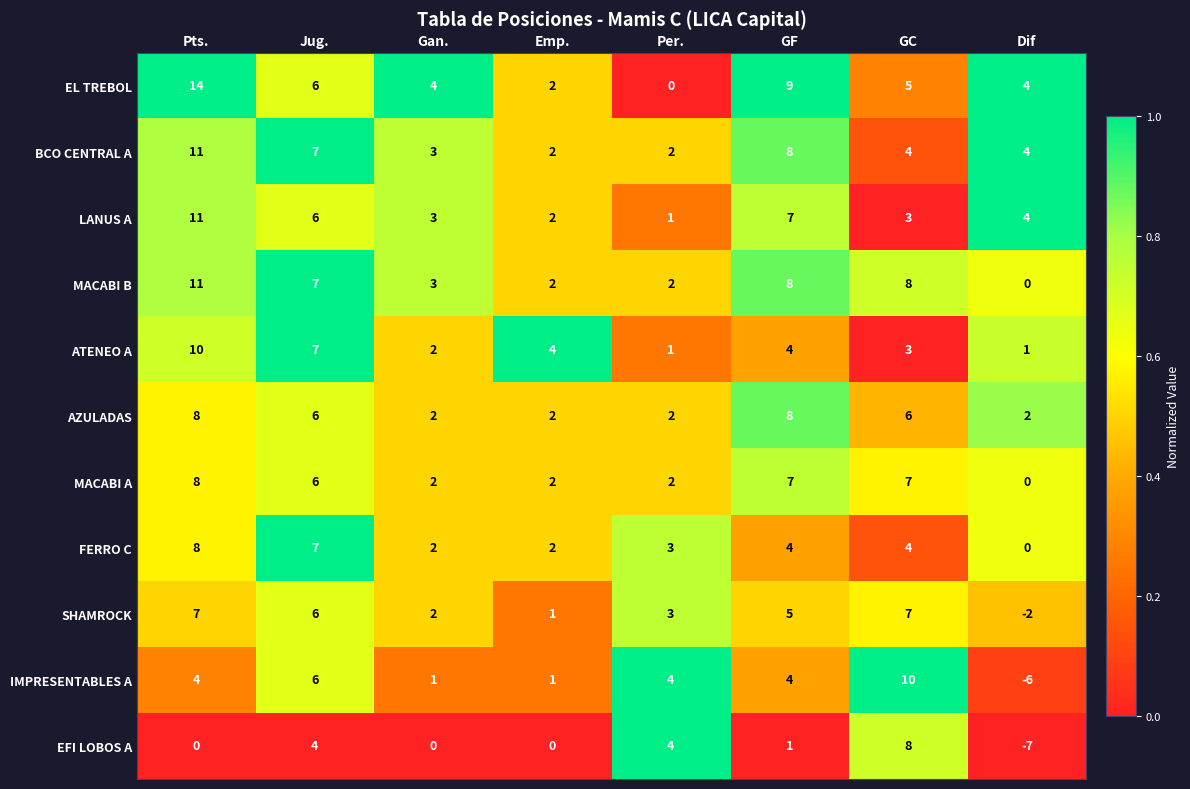

The ATENEO A series shows 3 at GC. True or false?

True